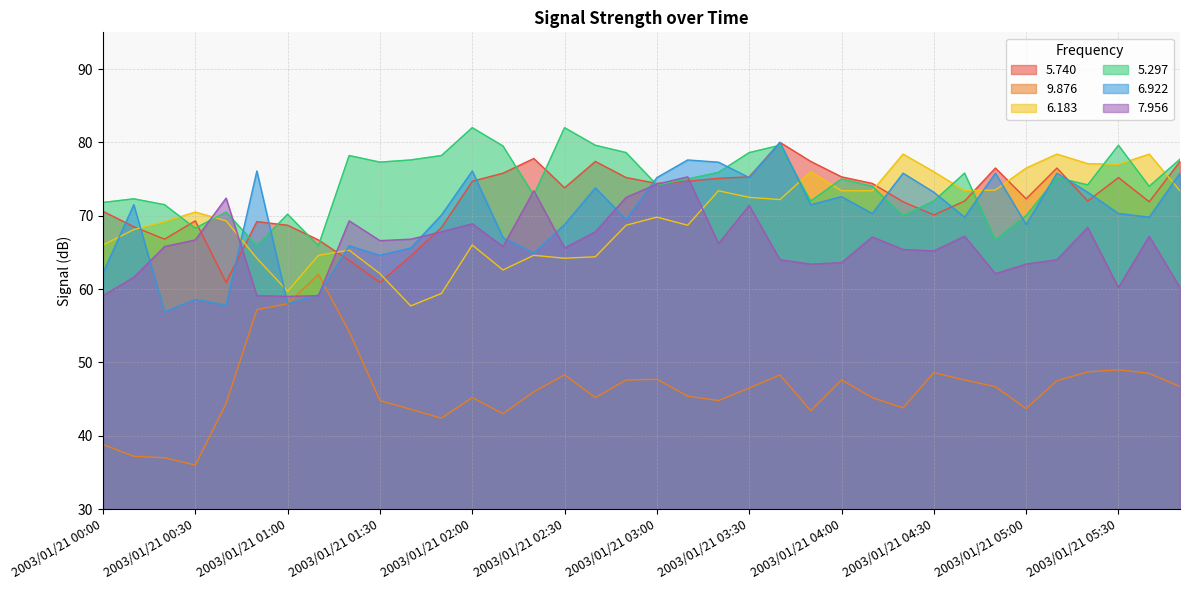

What position from the left is 2003/01/21 00:50?

6